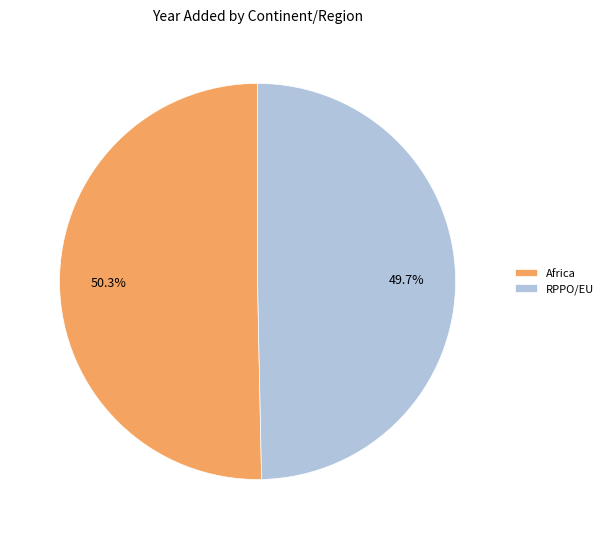

Which slice is the largest?

Africa